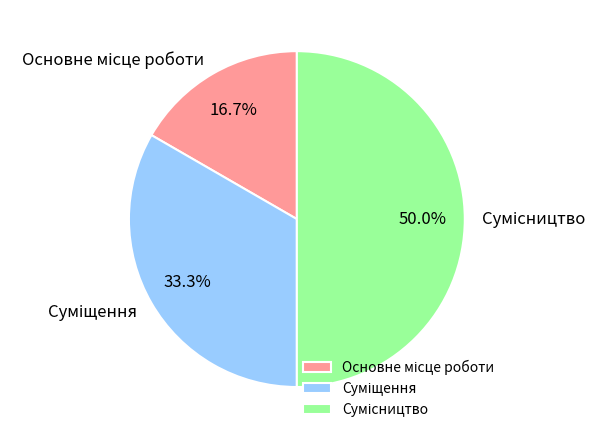

What is the ratio of the value at Сумісництво to the value at Основне місце роботи?

3.0